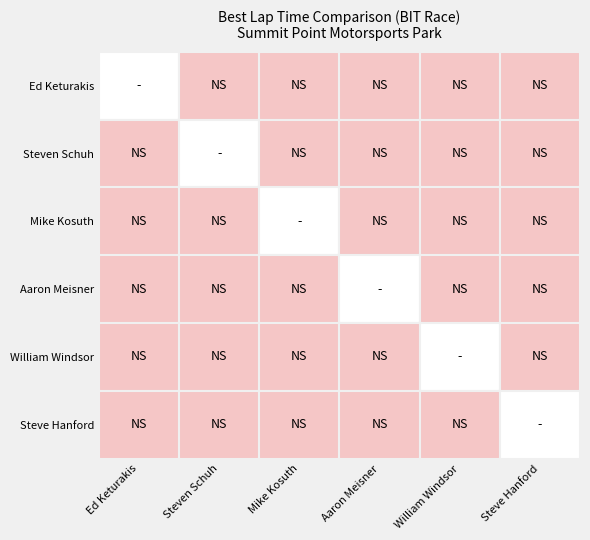

Rank the series at Steven Schuh from lowest to highest value.

Steven Schuh, Ed Keturakis, Mike Kosuth, Aaron Meisner, William Windsor, Steve Hanford